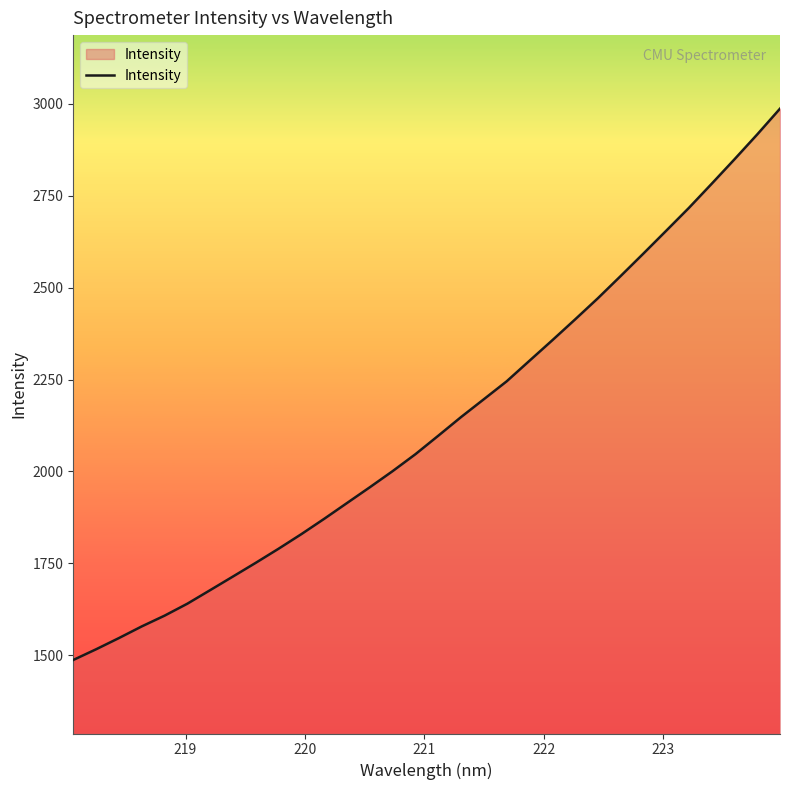

True or false: there are more than 2 points higher than both neighbors.

False